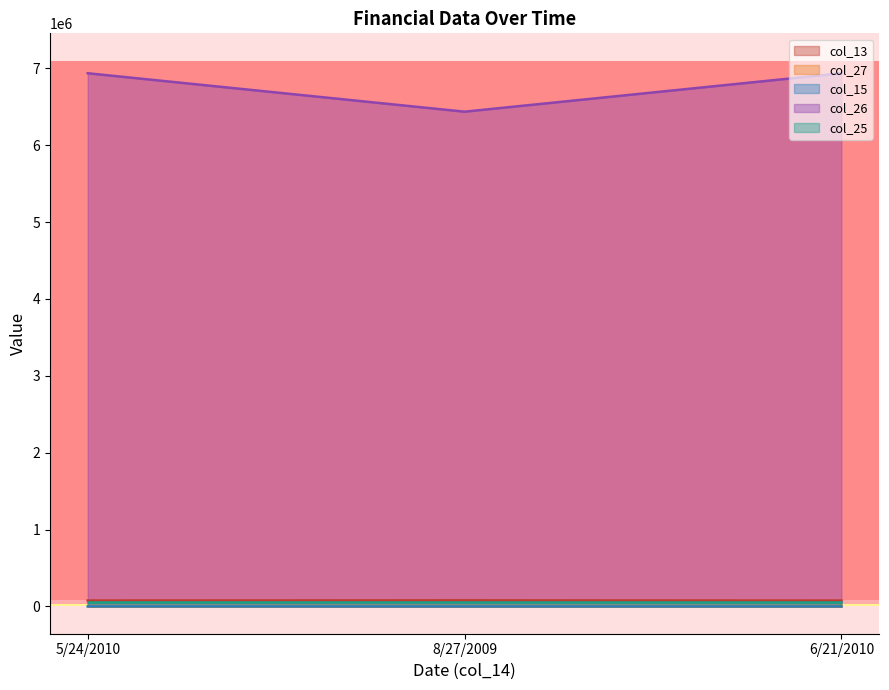

What is the maximum value shown in the chart?

6935778